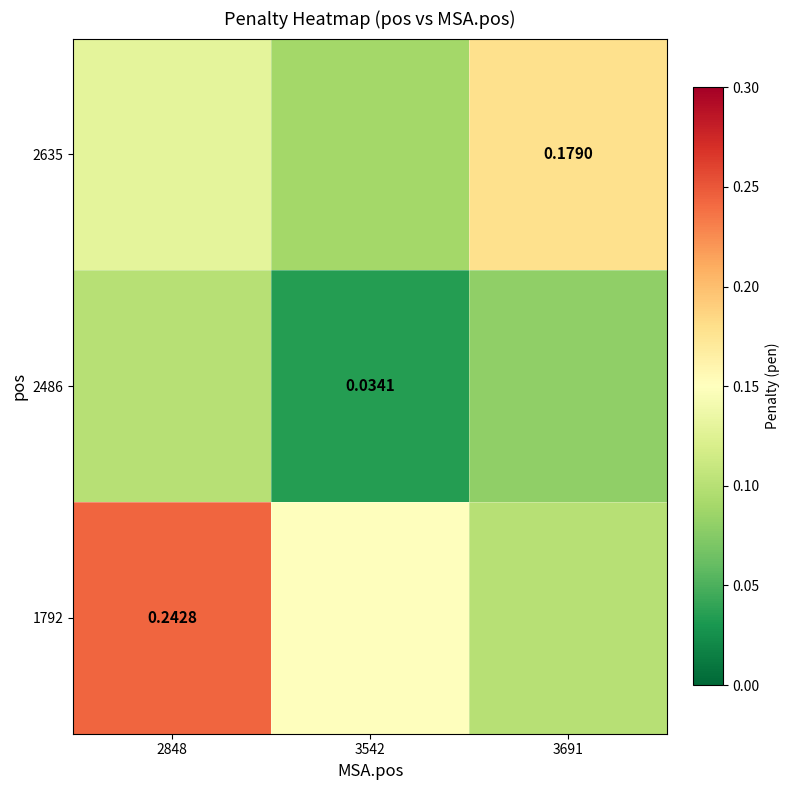

What is the difference between the maximum and minimum values in the 1792 series?

0.1